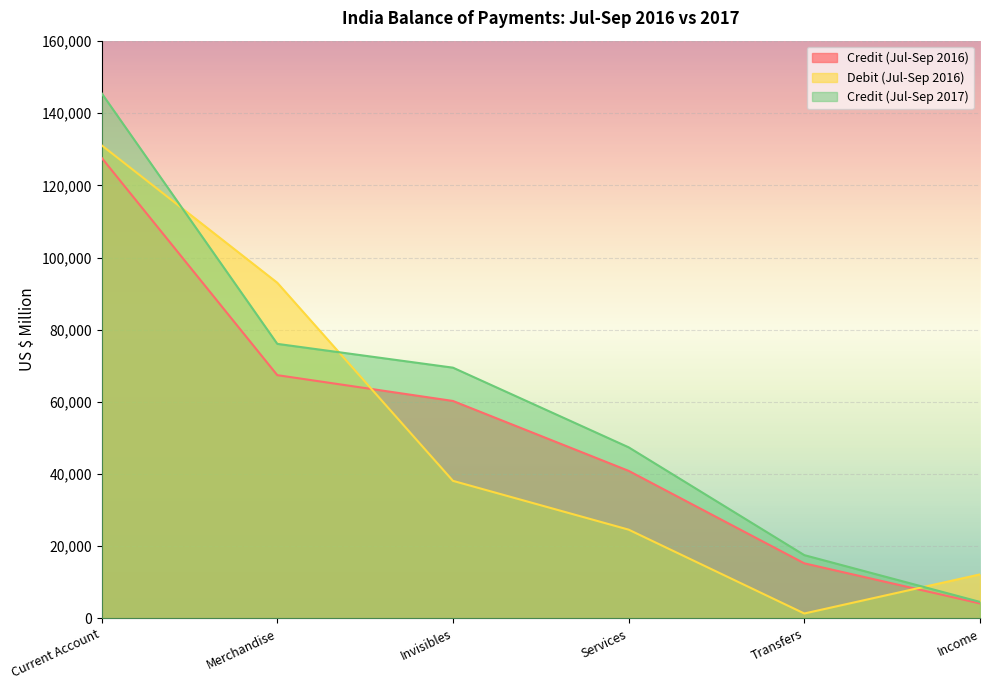

Rank the series by their maximum value, from highest to lowest.

Credit (Jul-Sep 2017), Debit (Jul-Sep 2016), Credit (Jul-Sep 2016)